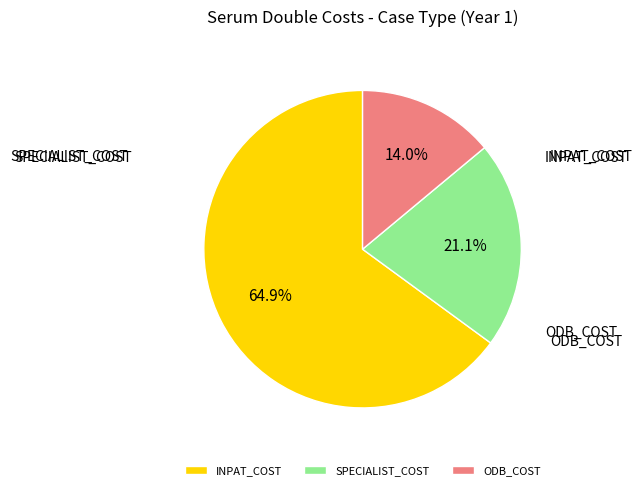

What portion of the pie excludes SPECIALIST_COST?

78.9%